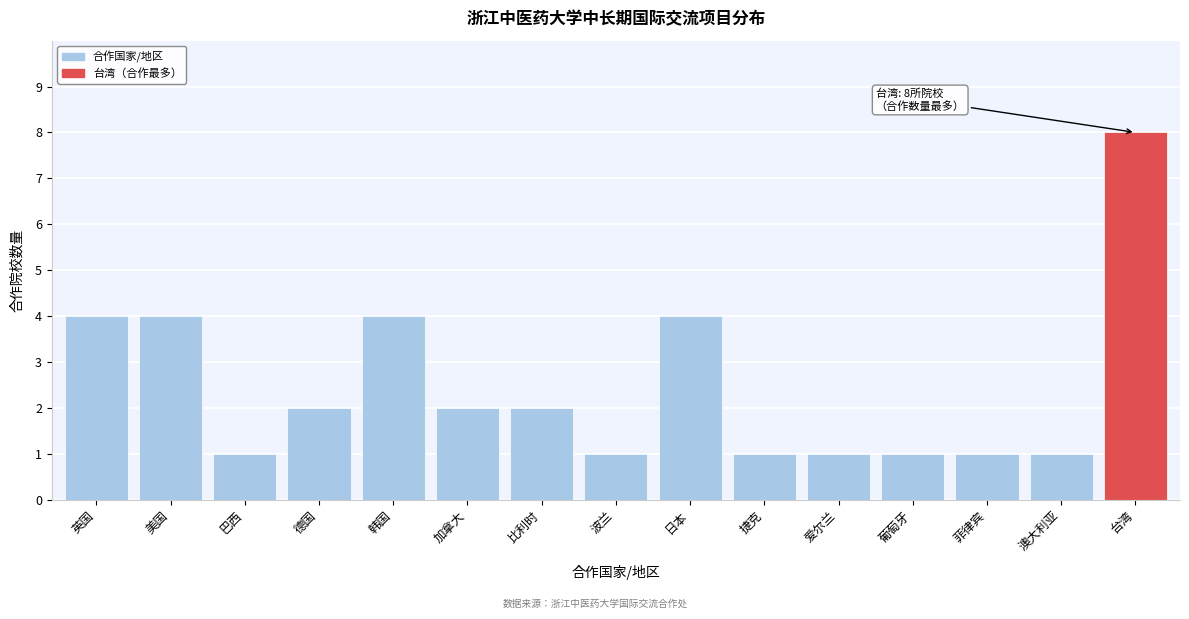

Reading left to right, list all the values displayed in this chart.

英国=4	美国=4	巴西=1	德国=2	韩国=4	加拿大=2	比利时=2	波兰=1	日本=4	捷克=1	爱尔兰=1	葡萄牙=1	菲律宾=1	澳大利亚=1	台湾=8